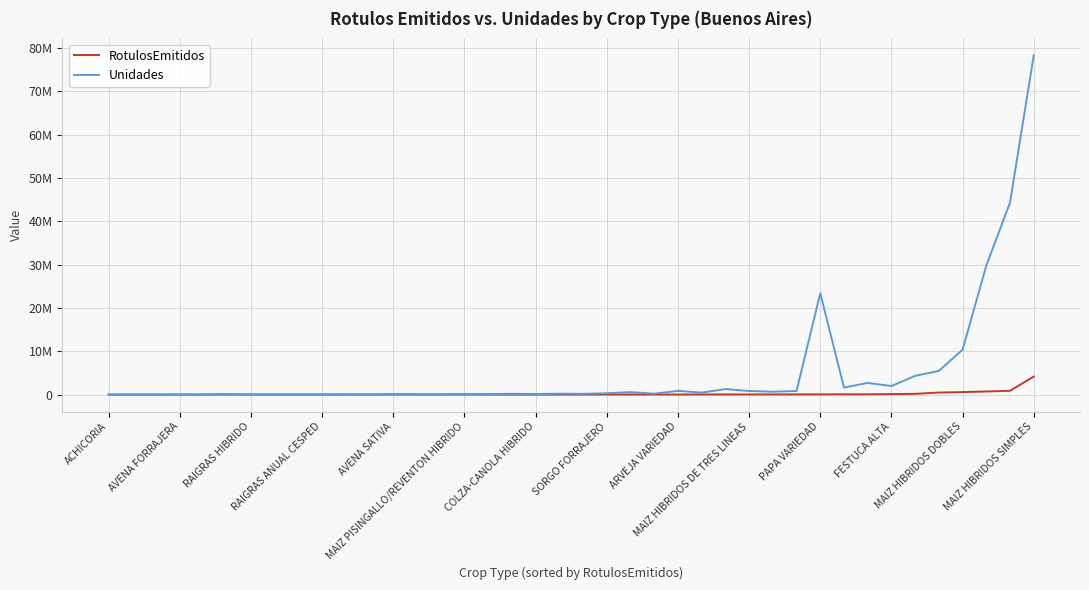

Which series has the largest range (max minus min)?

Unidades